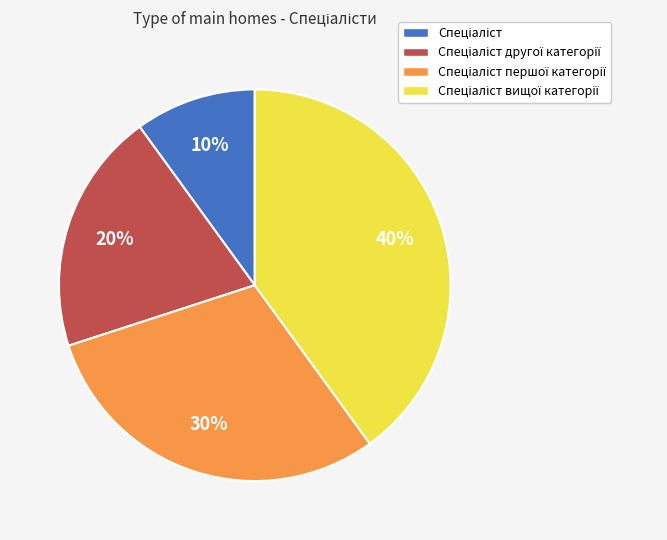

Is there a majority slice in this chart?

No